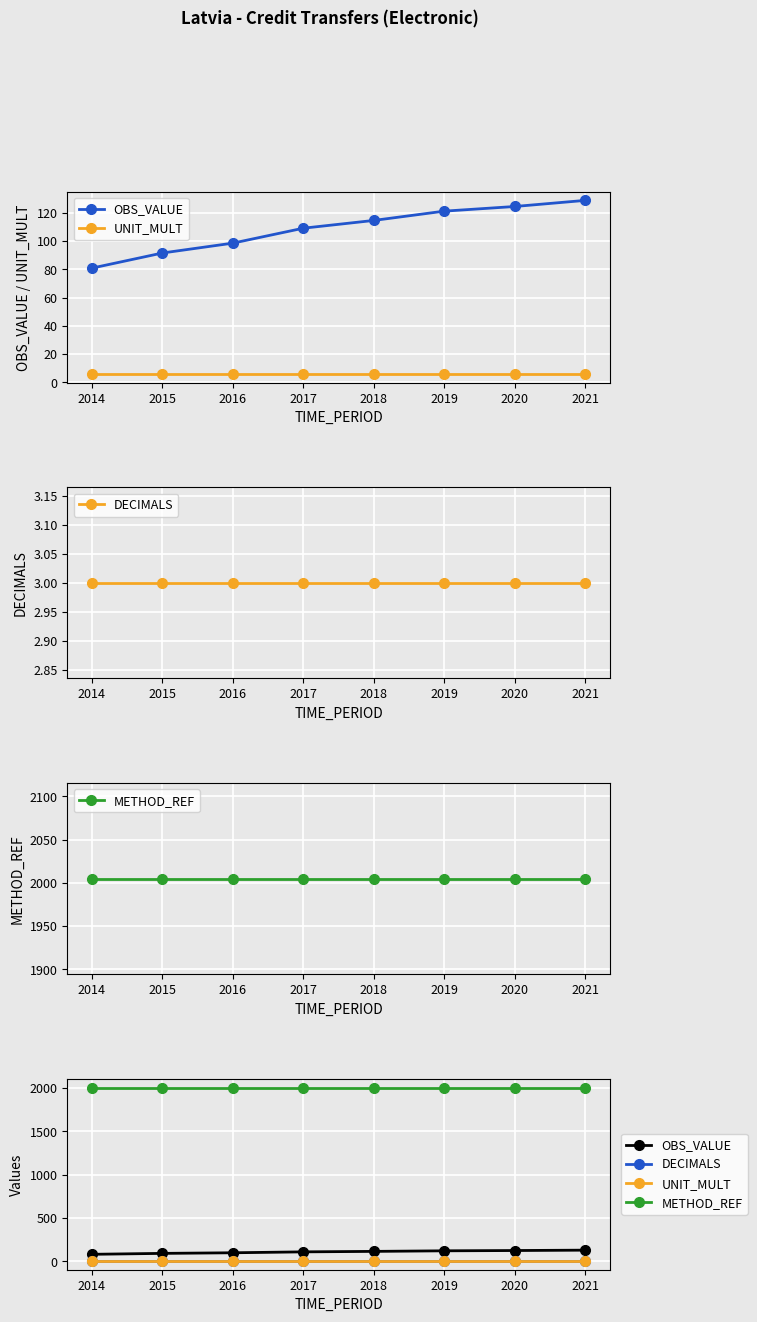

Reading right to left, what are all the values shown in this chart?

OBS_VALUE: 2021=128.7	2020=124.4	2019=121.1	2018=114.6	2017=109.1	2016=98.5	2015=91.5	2014=80.8
UNIT_MULT: 2021=6.0	2020=6.0	2019=6.0	2018=6.0	2017=6.0	2016=6.0	2015=6.0	2014=6.0
DECIMALS: 2021=3.0	2020=3.0	2019=3.0	2018=3.0	2017=3.0	2016=3.0	2015=3.0	2014=3.0
METHOD_REF: 2021=2005.0	2020=2005.0	2019=2005.0	2018=2005.0	2017=2005.0	2016=2005.0	2015=2005.0	2014=2005.0